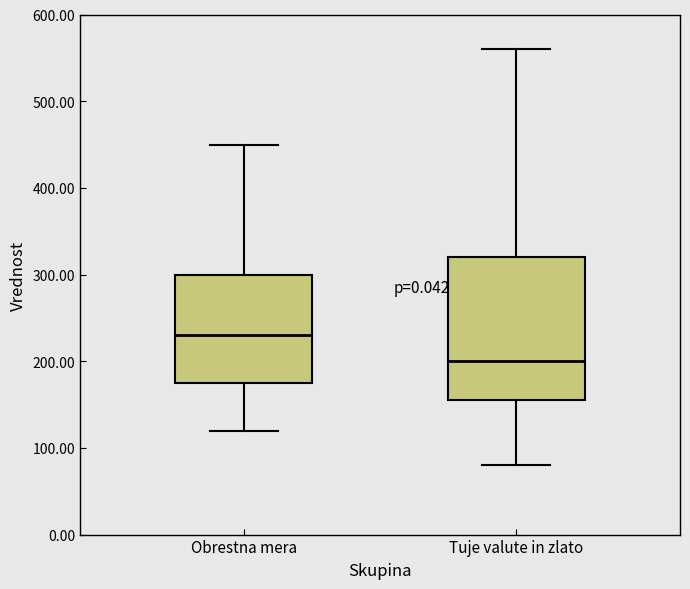

Which box has the lowest median line?

Tuje valute in zlato